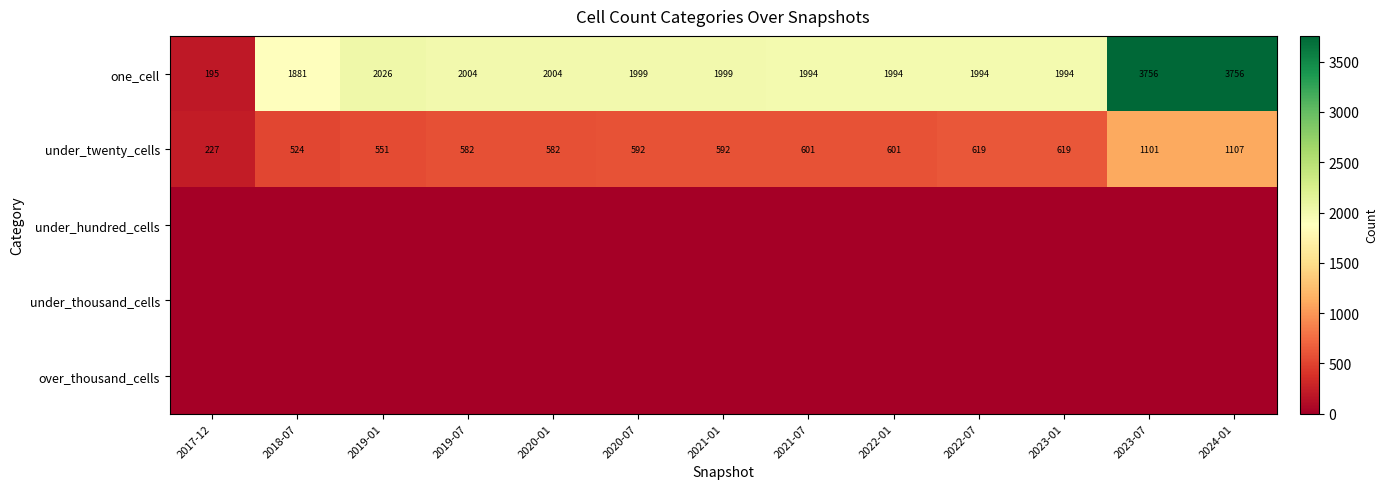

What is the difference between the maximum and second lowest values in the under_twenty_cells series?

583